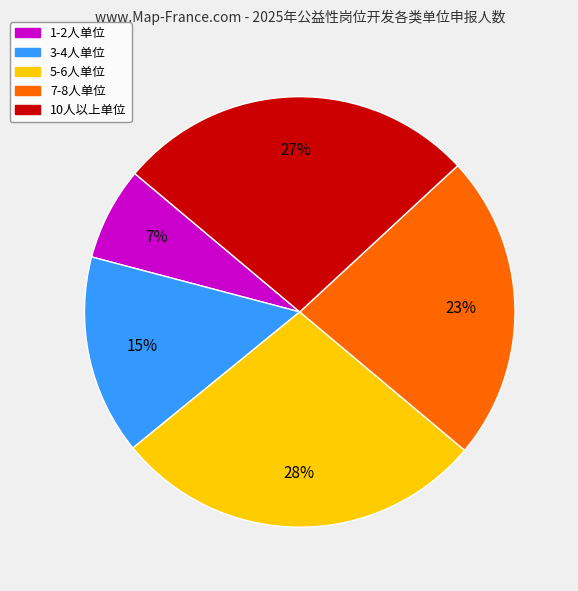

To the nearest percent, what is the difference between the largest and smallest slice percentages?

21%